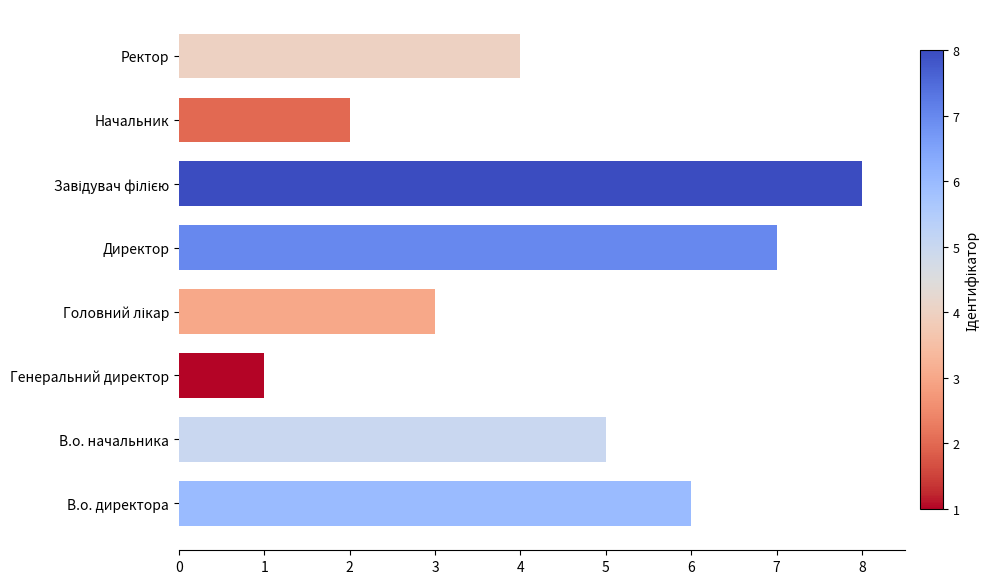

Which has a higher value, Ректор or Директор?

Директор